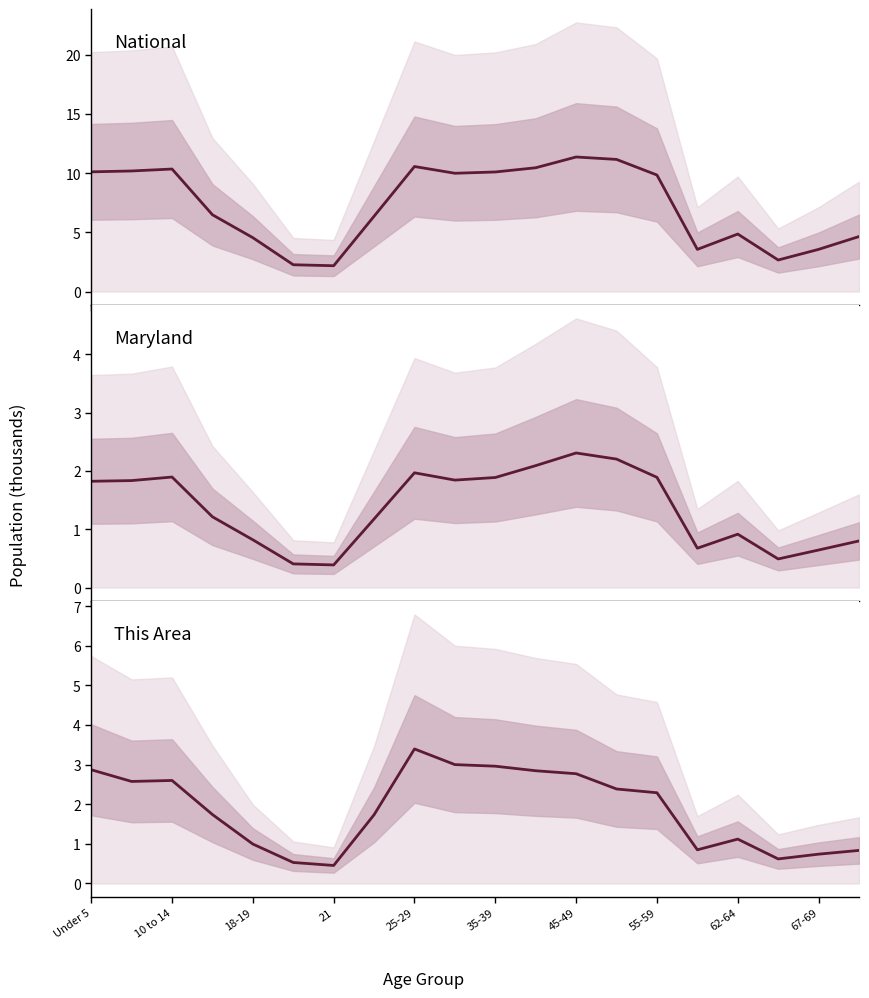

Which series changed the most between 25-29 and 15?

National (median)